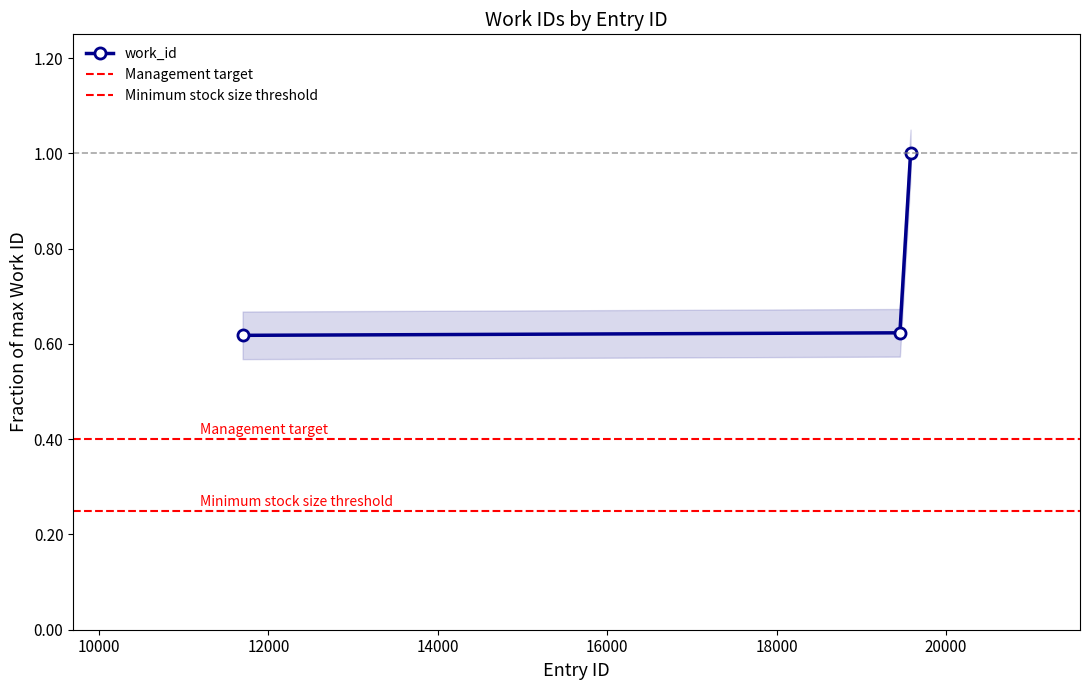

How many values are between 0 and 1?

3